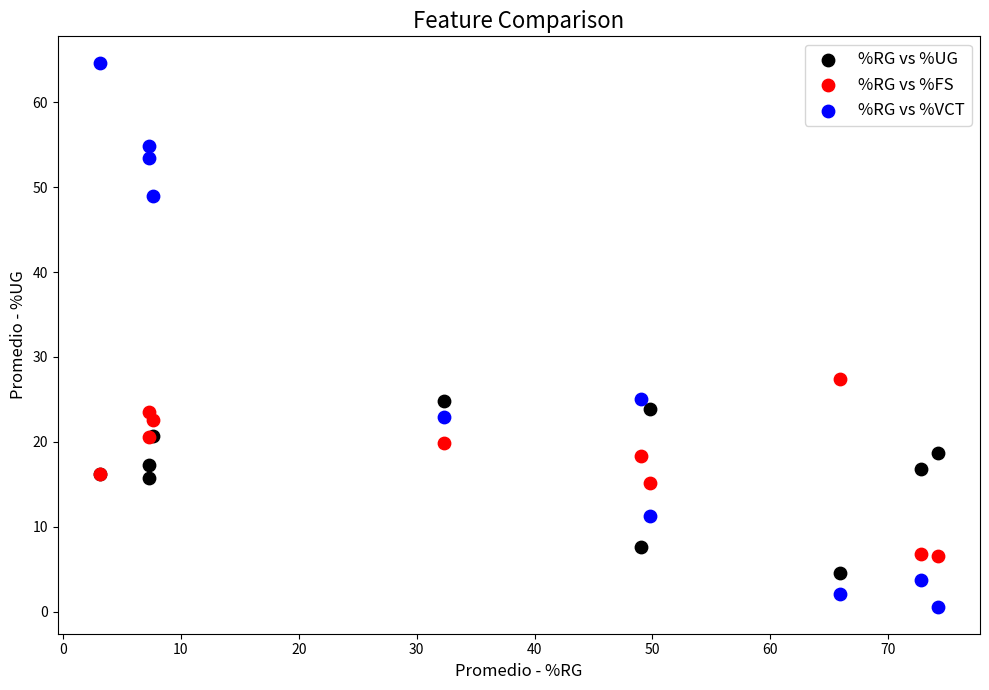

In the %RG vs %VCT series, what Y value is closest to 32?

25.0